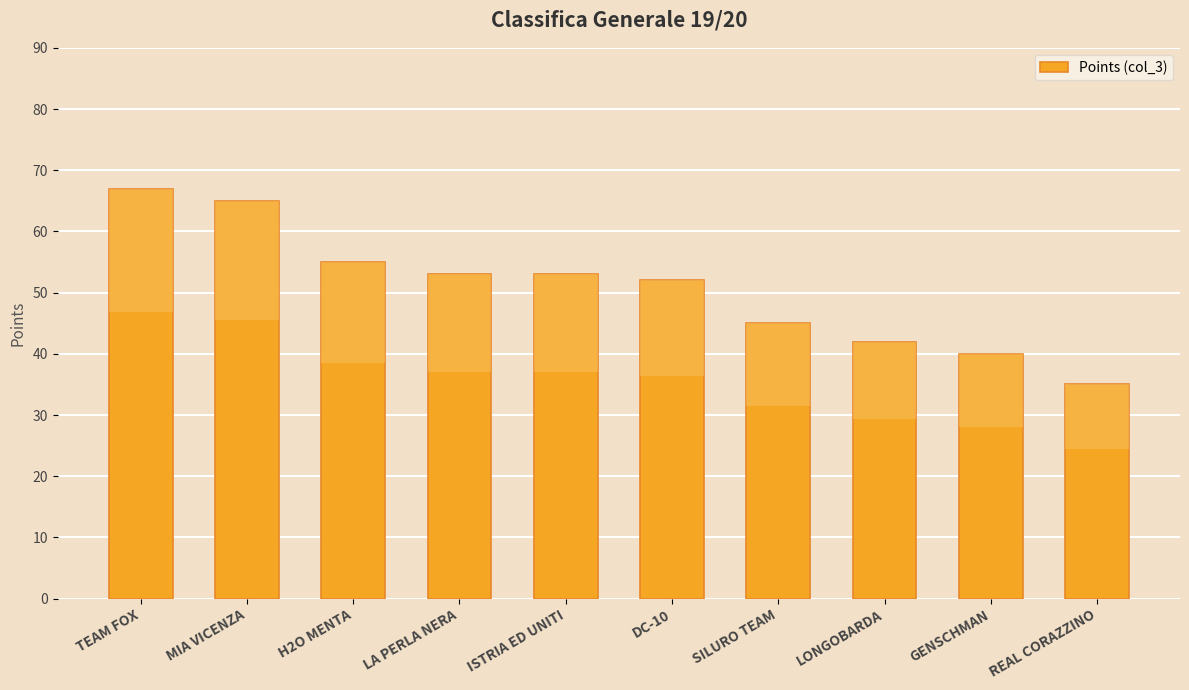

What is the label of the 2nd bar from the left?

MIA VICENZA